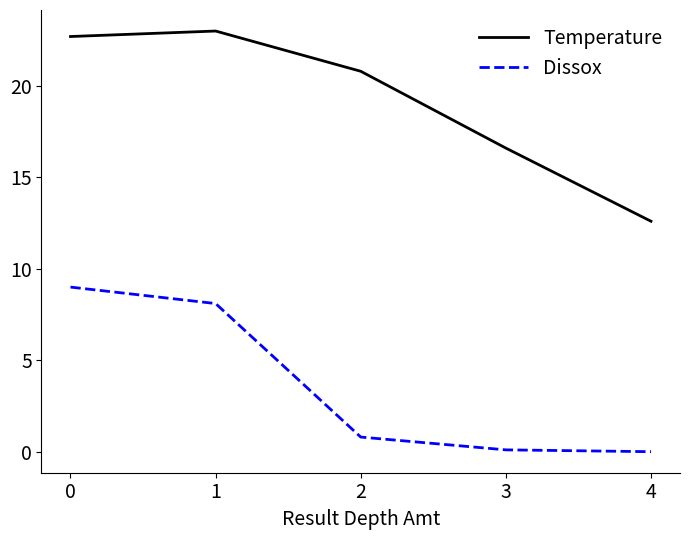

Is it true that Temperature equals 3.8 at 4?

False